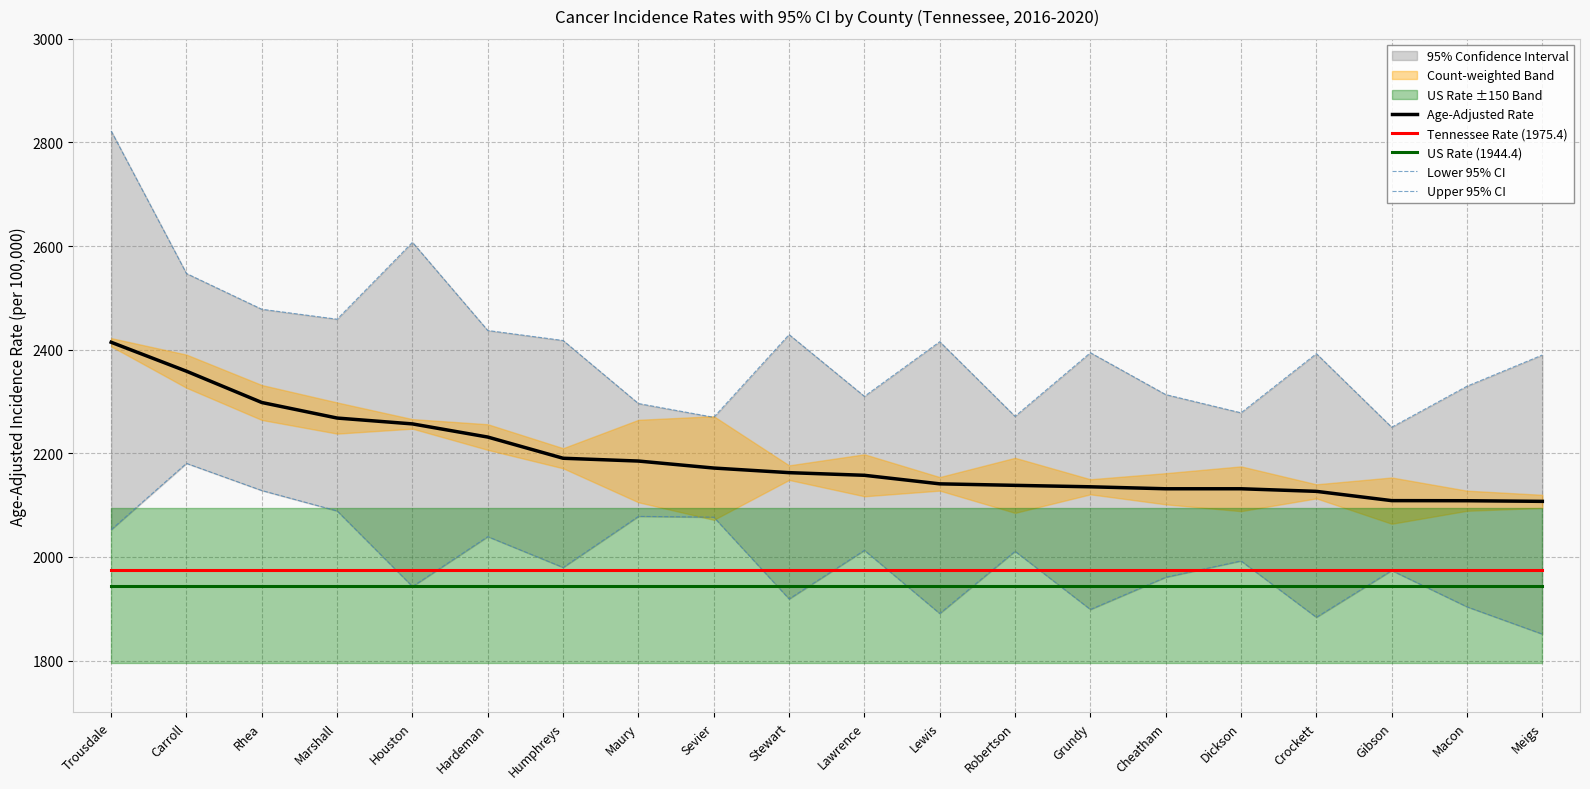

What position from the right is Rhea?

18